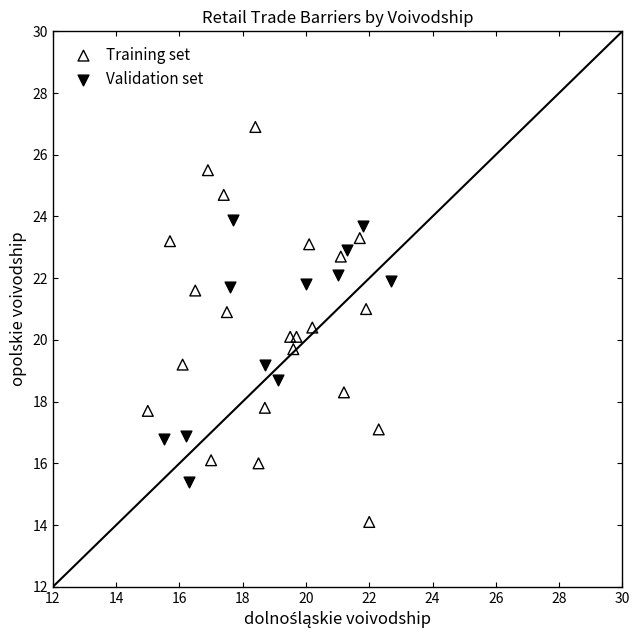

What are all the series names shown in the legend?

Training set, Validation set